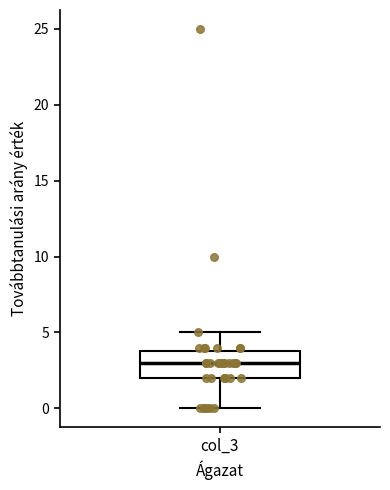

Read this box plot against the y-axis: the position of the median line, the range covered by the box, and the ends of both whiskers. The values are not printed on the chart, so give them approximately, as read against the axis.

median 3, box 2 to 4, whiskers 0 to 5